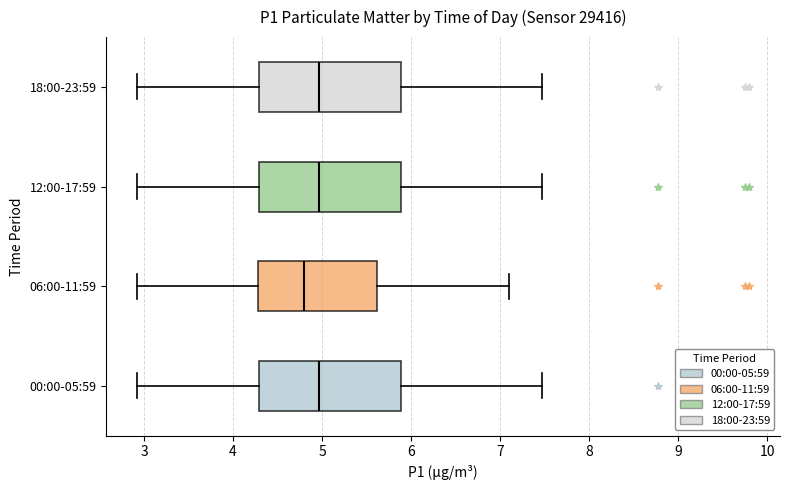

Reading bottom to top, transcribe this box plot: for each box, give where its median line is, the range the box spans, and where its two whiskers end, as read against the x-axis. The values are not printed on the chart, so give them approximately, as read against the axis.

00:00-05:59: median 5.0, box 4.3 to 5.9, whiskers 2.9 to 7.5
06:00-11:59: median 4.8, box 4.3 to 5.6, whiskers 2.9 to 7.1
12:00-17:59: median 5.0, box 4.3 to 5.9, whiskers 2.9 to 7.5
18:00-23:59: median 5.0, box 4.3 to 5.9, whiskers 2.9 to 7.5